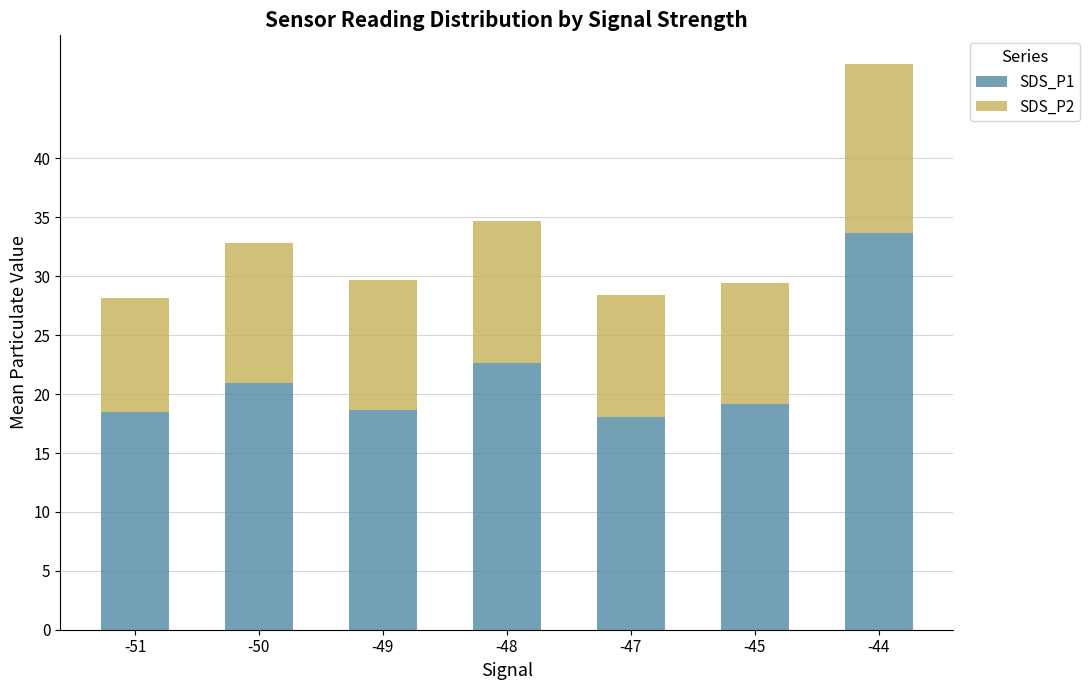

What are all the series names shown in the legend?

SDS_P1, SDS_P2